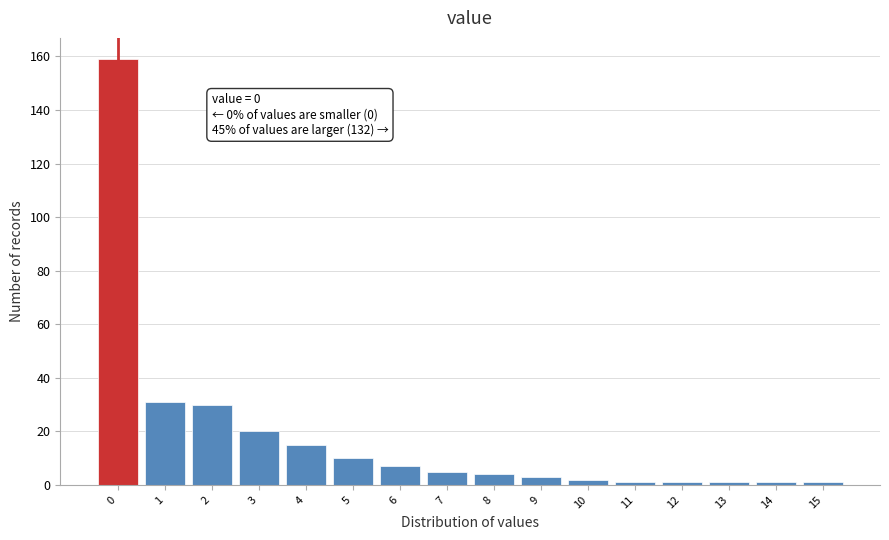

Reading right to left, list all the values displayed in this chart.

1	1	1	1	1	2	3	4	5	7	10	15	20	30	31	159